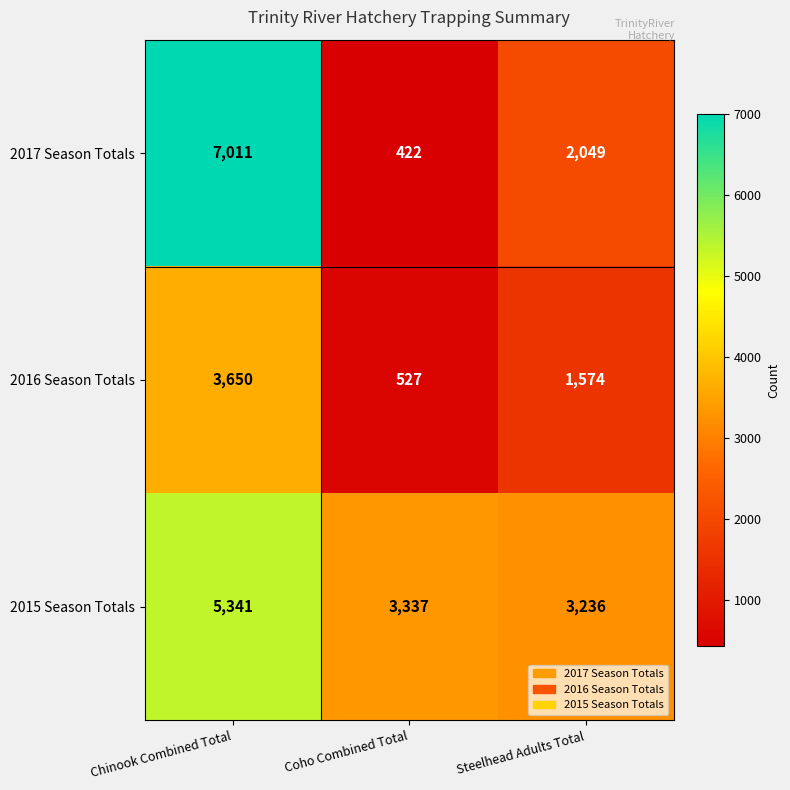

What is the difference between the 2016 Season Totals values at Coho Combined Total and Steelhead Adults Total?

1047